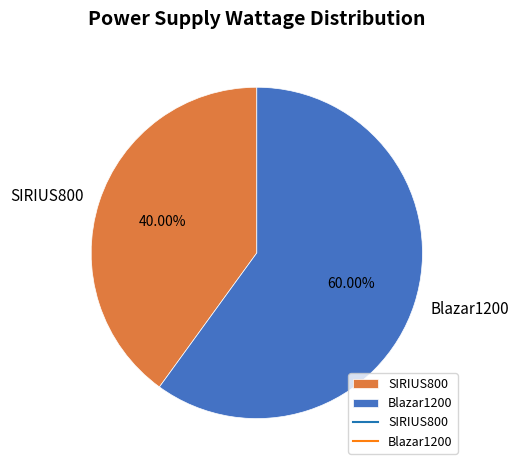

Which has a higher value, SIRIUS800 or Blazar1200?

Blazar1200